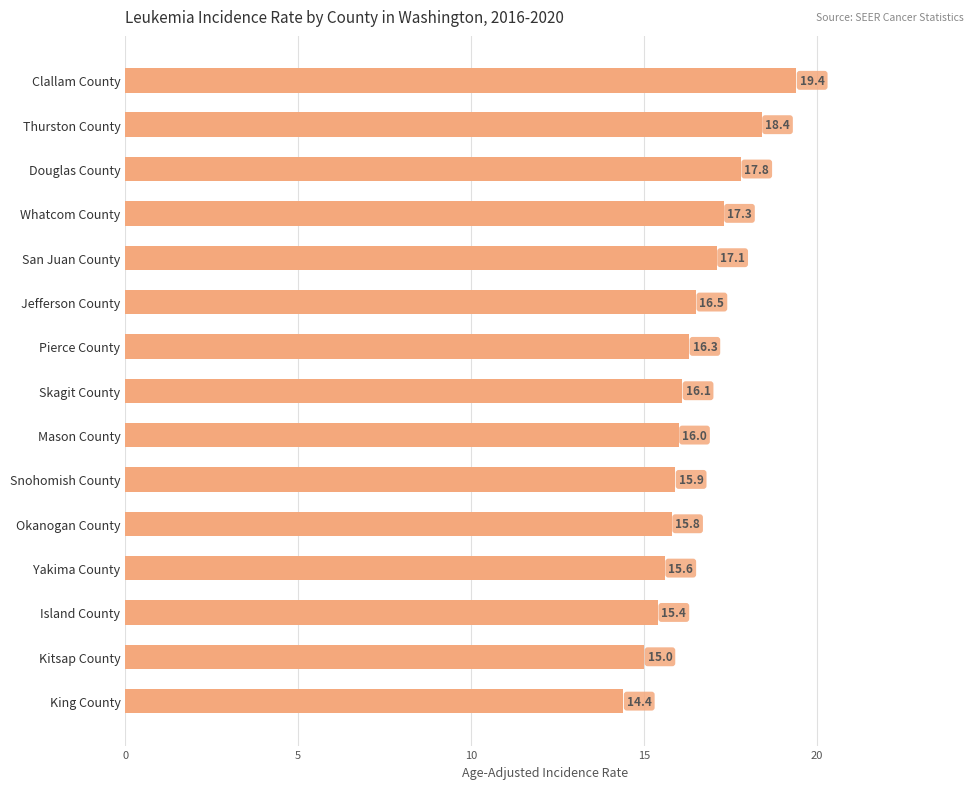

How many categories are shown in the chart?

15